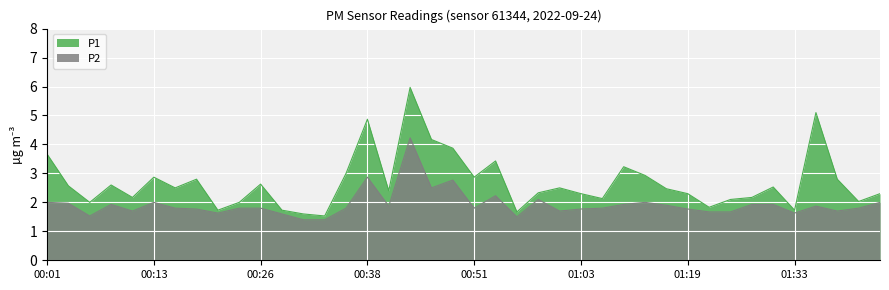

What are all the series names shown in the legend?

P1, P2